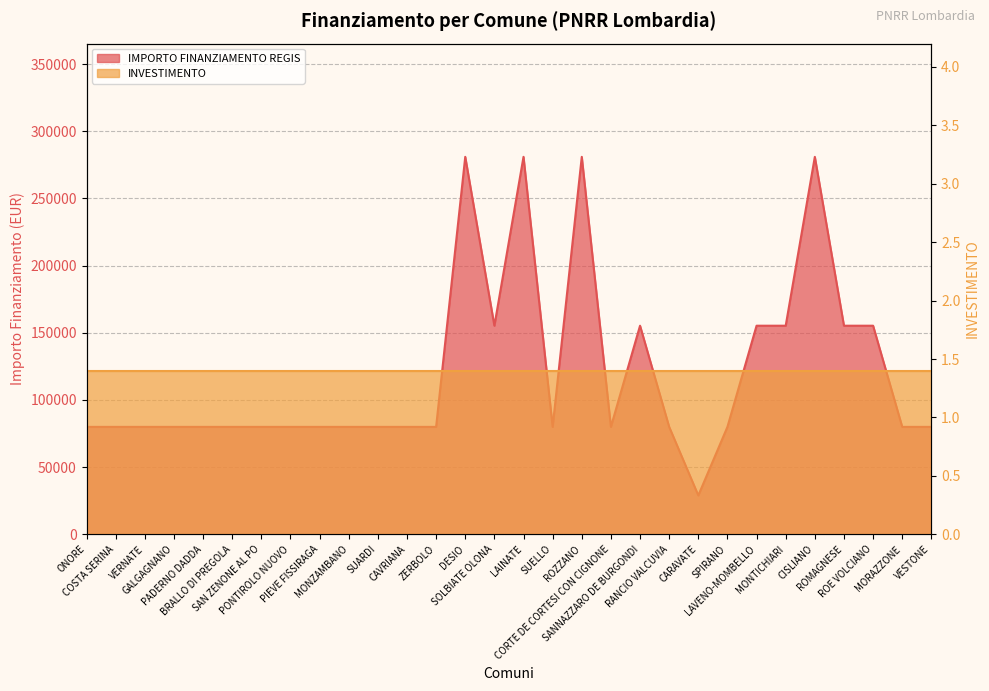

True or false: the data shows 366896 at DESIO.

False